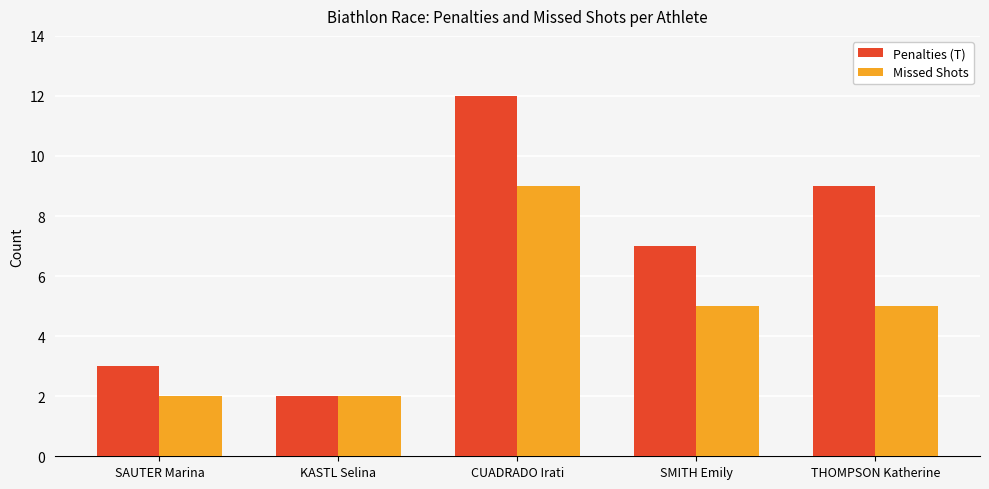

At which category is the sum across all series the highest?

CUADRADO Irati